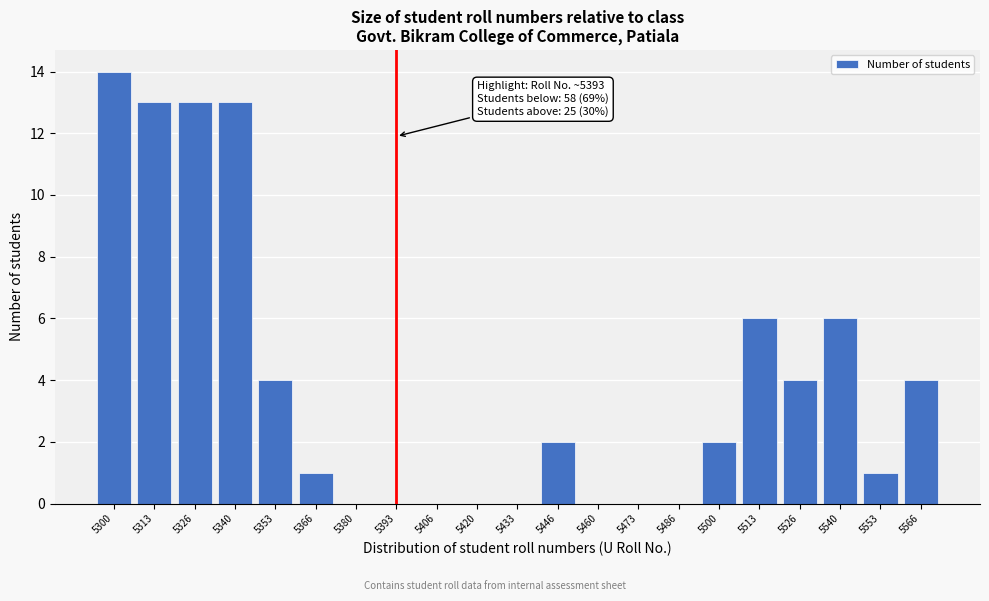

Reading left to right, list all the values displayed in this chart.

5300=14	5313=13	5326=13	5340=13	5353=4	5366=1	5380=0	5393=0	5406=0	5420=0	5433=0	5446=2	5460=0	5473=0	5486=0	5500=2	5513=6	5526=4	5540=6	5553=1	5566=4